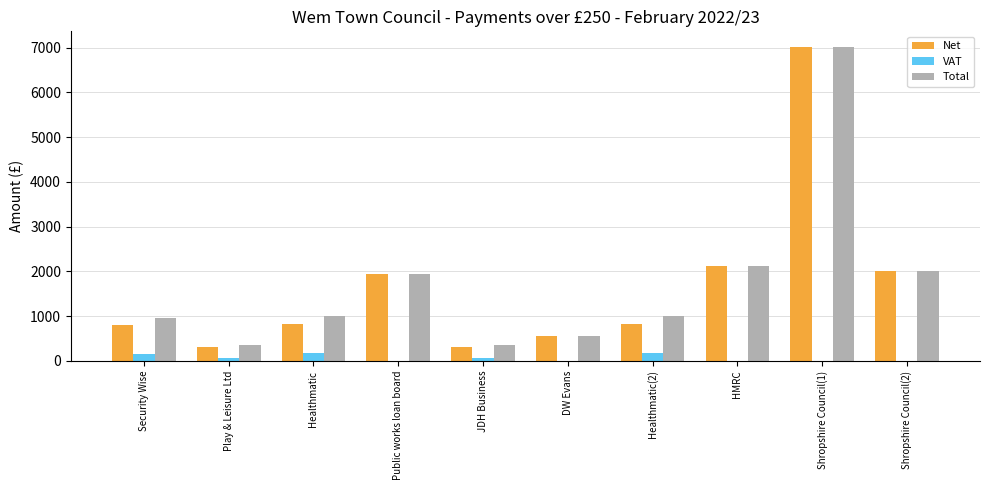

What is the total value across all series at Shropshire Council(2)?

4003.3